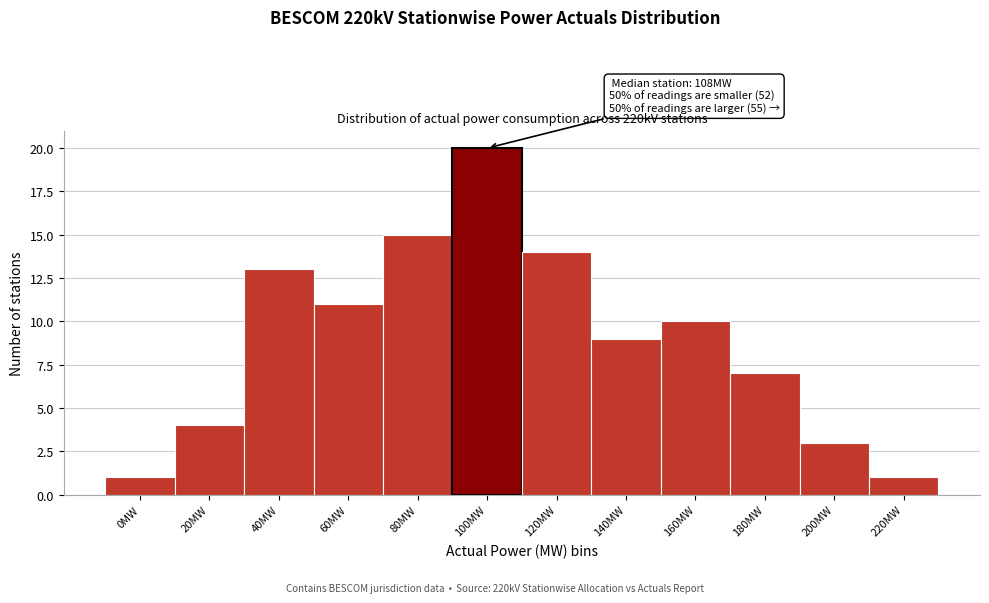

Reading left to right, list all the values displayed in this chart.

1	4	13	11	15	20	14	9	10	7	3	1